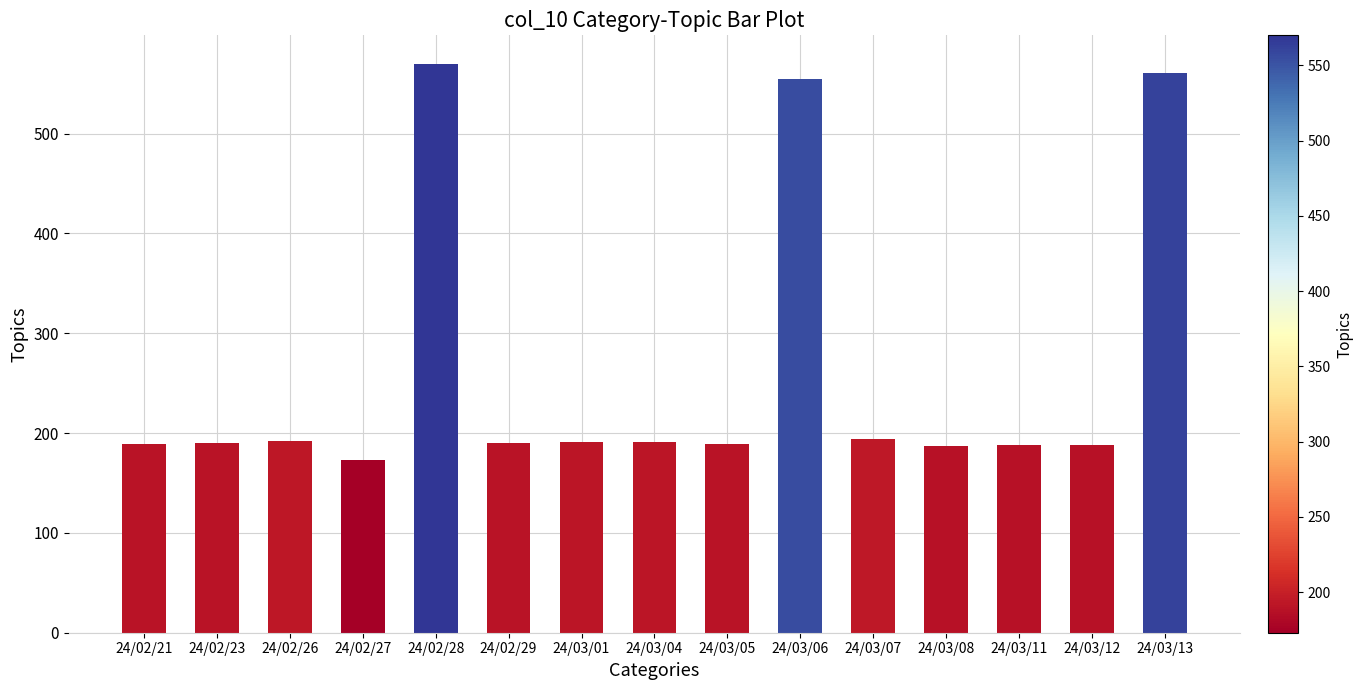

What is the difference between the values at 24/03/05 and 24/02/29?

1